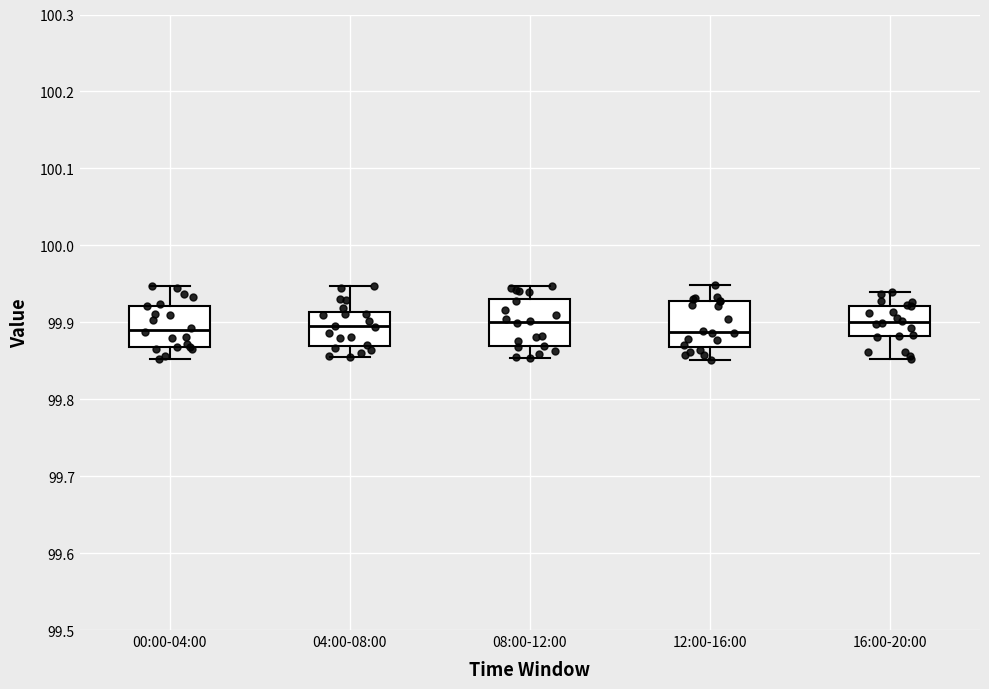

Reading left to right, read every box against the y-axis: the position of its median line, the range the box covers, and the ends of its whiskers. The values are not printed on the chart, so give them approximately, as read against the axis.

00:00-04:00: median 99.89, box 99.87 to 99.92, whiskers 99.85 to 99.95
04:00-08:00: median 99.89, box 99.87 to 99.91, whiskers 99.85 to 99.95
08:00-12:00: median 99.90, box 99.87 to 99.93, whiskers 99.85 to 99.95
12:00-16:00: median 99.89, box 99.87 to 99.93, whiskers 99.85 to 99.95
16:00-20:00: median 99.90, box 99.88 to 99.92, whiskers 99.85 to 99.94